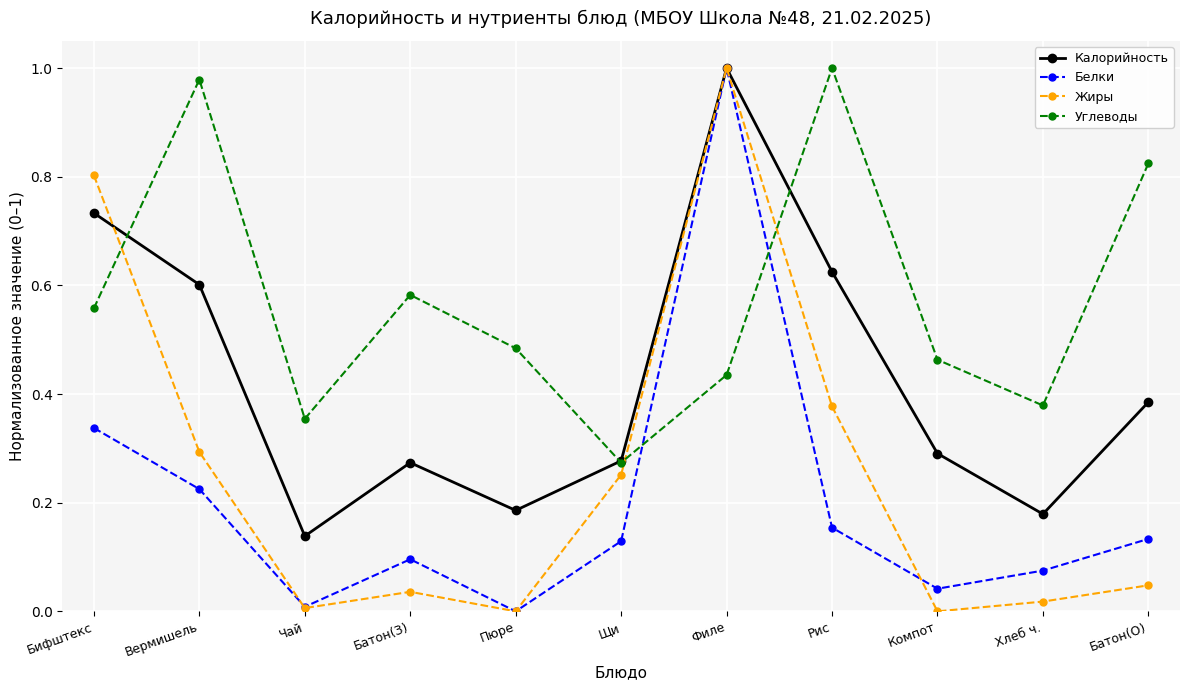

Which category has the highest value in the Калорийность series?

Филе